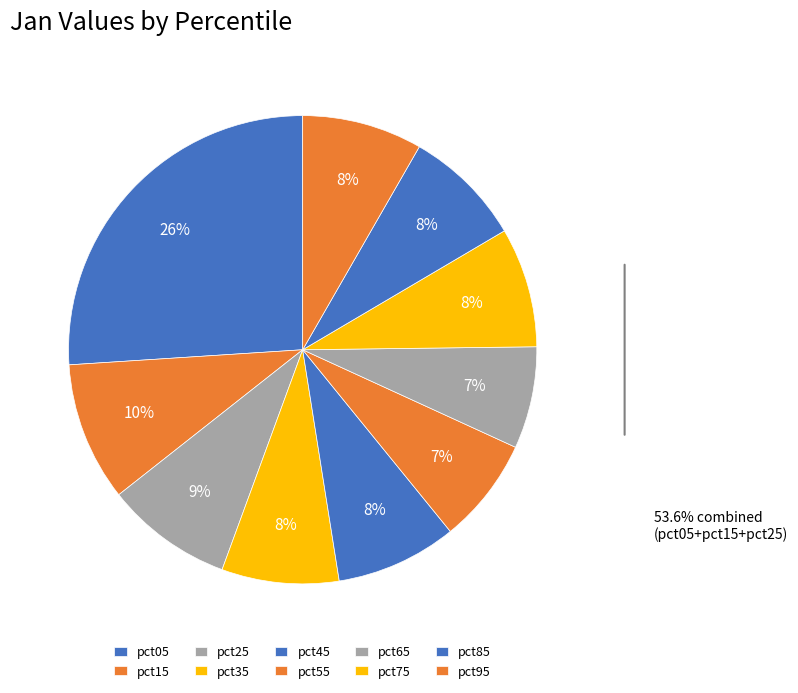

Is there a majority slice in this chart?

No